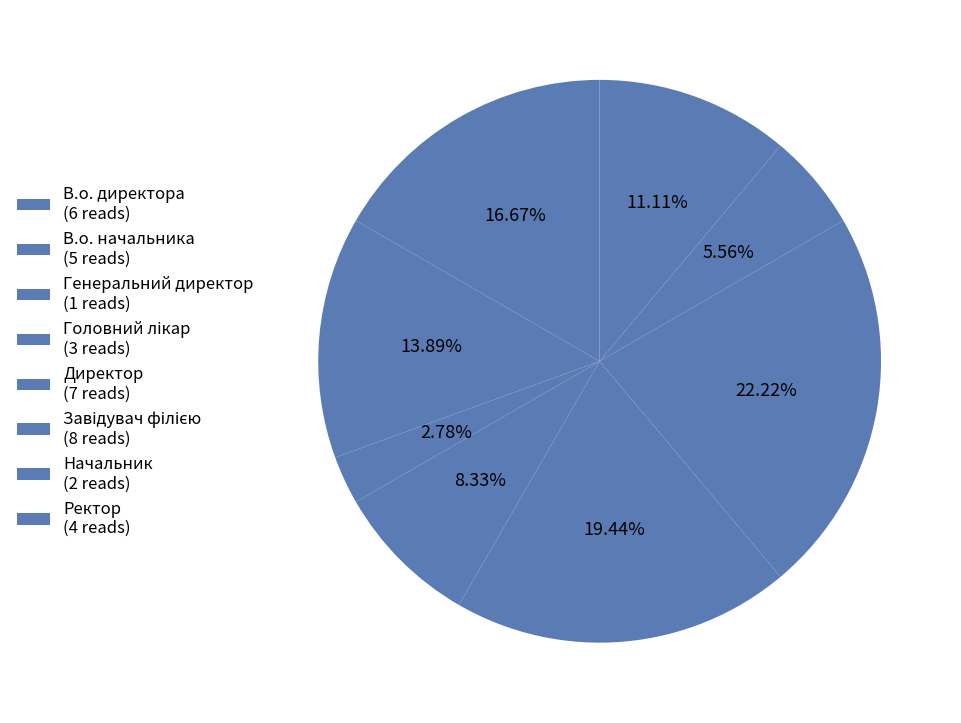

To the nearest percent, what portion does Генеральний директор represent?

3%